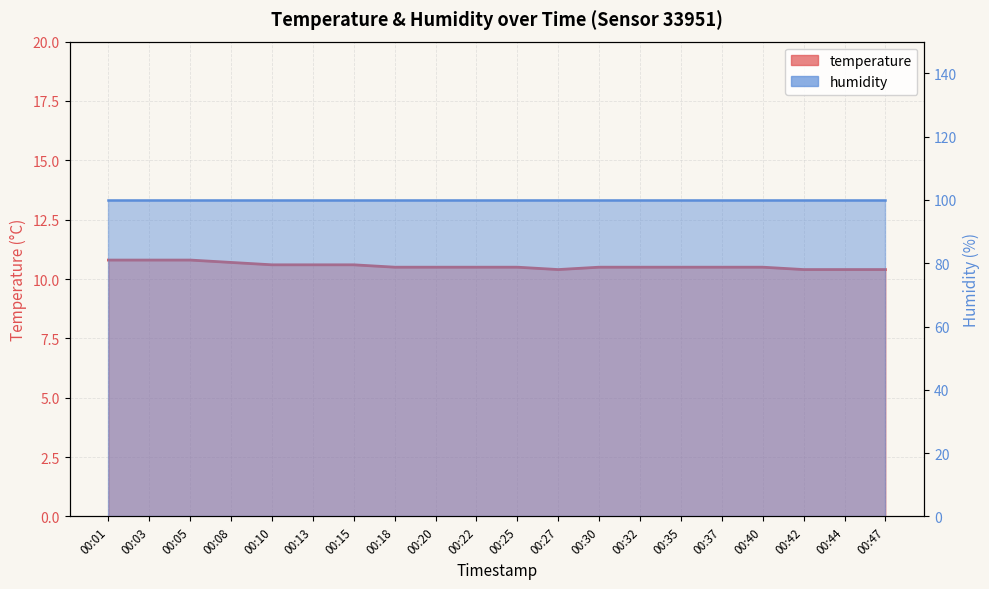

Rank the categories by value from lowest to highest.

00:27, 00:42, 00:44, 00:47, 00:18, 00:20, 00:22, 00:25, 00:30, 00:32, 00:35, 00:37, 00:40, 00:10, 00:13, 00:15, 00:08, 00:01, 00:03, 00:05